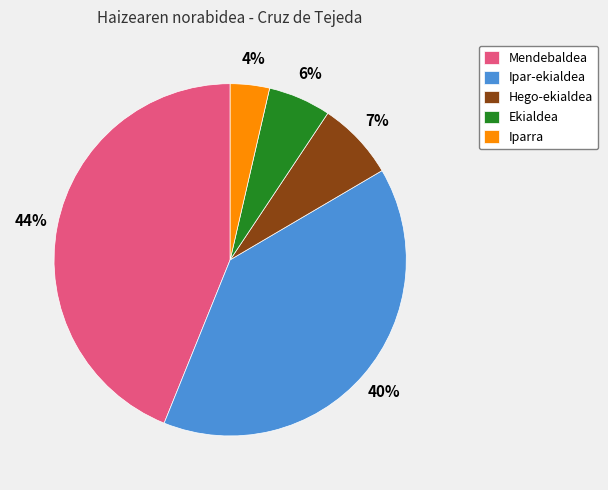

To the nearest percent, what is the difference between the largest and smallest slice percentages?

40%